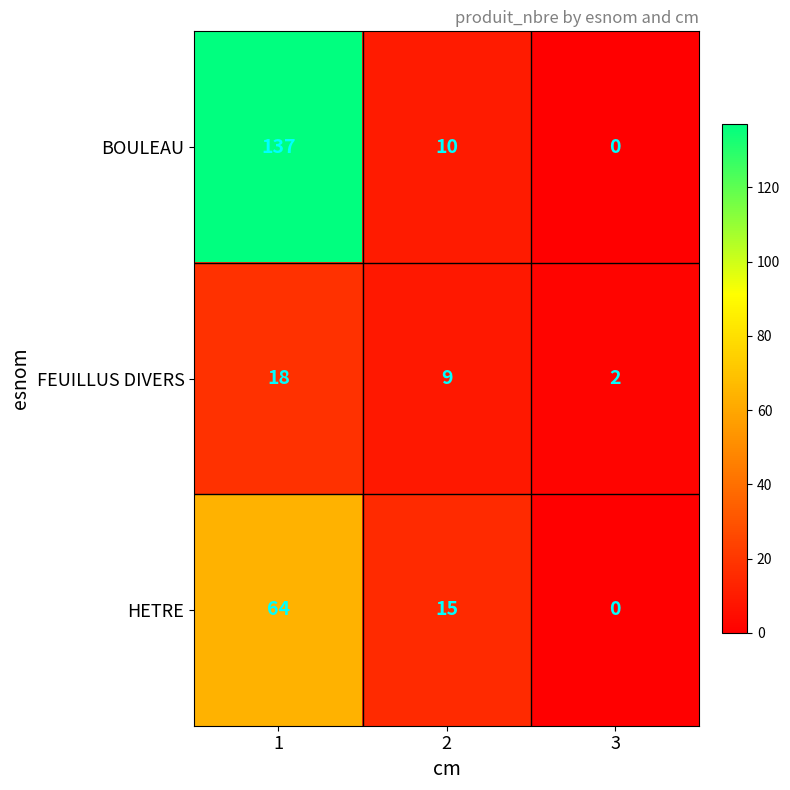

Reading right to left, what are all the values shown in this chart?

BOULEAU: 3=0	2=10	1=137
FEUILLUS DIVERS: 3=2	2=9	1=18
HETRE: 3=0	2=15	1=64